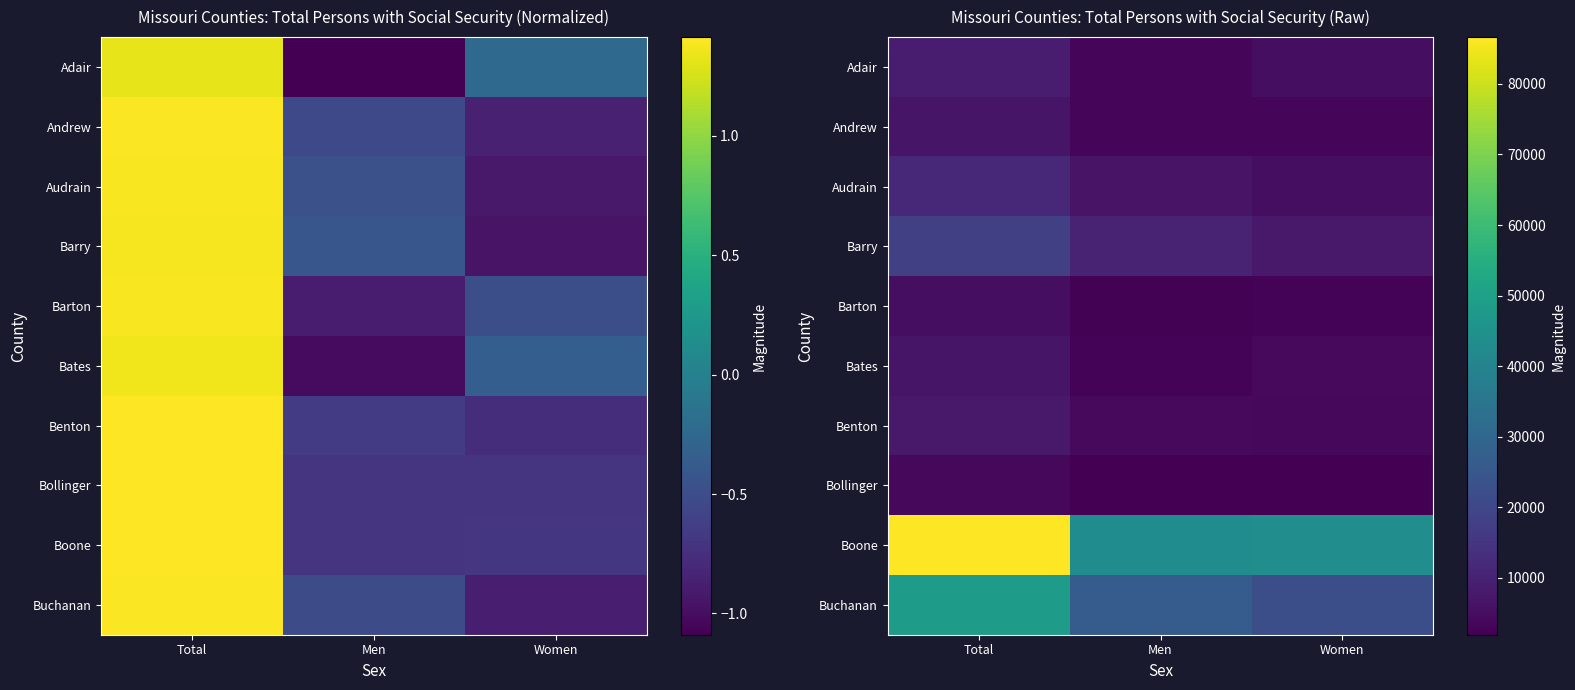

True or false: Adair has a value of 3380 at Men.

True